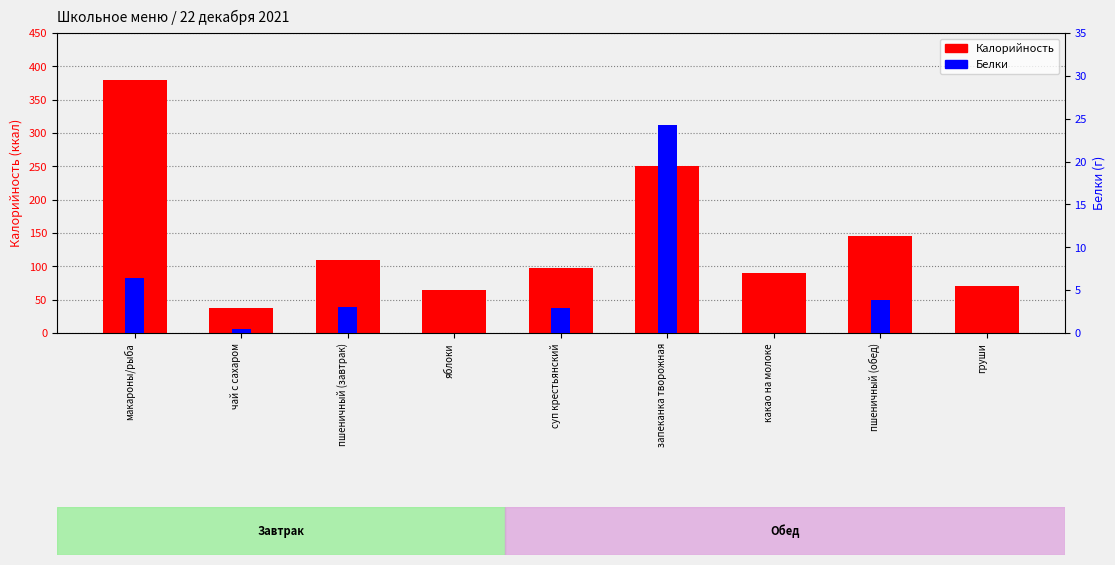

Does the chart contain stacked bars?

No